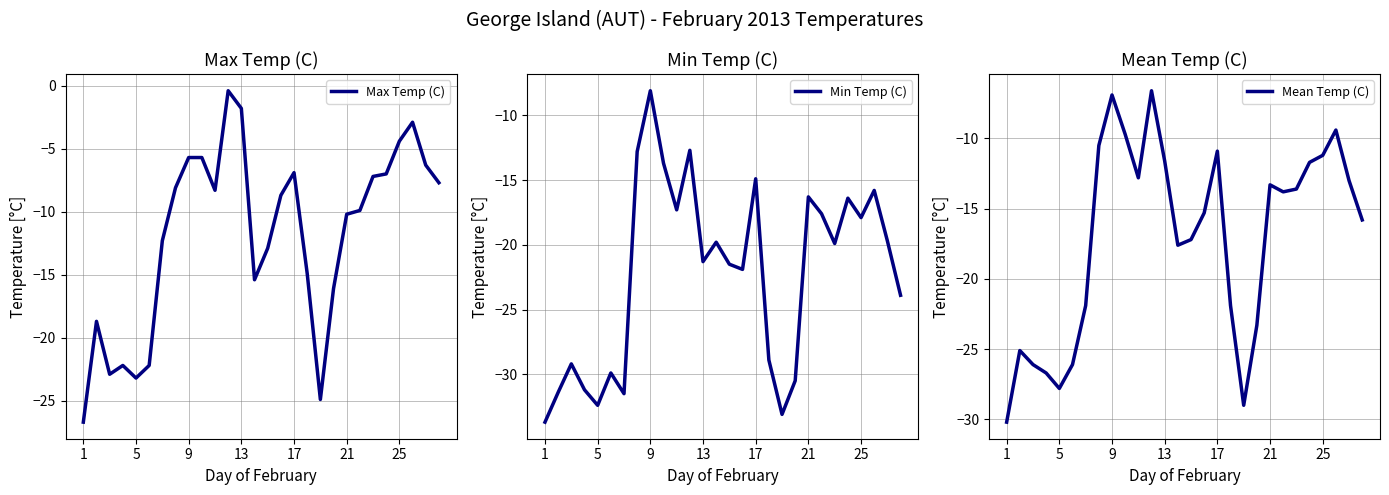

Rank the series by their average value, from highest to lowest.

Max Temp (C), Mean Temp (C), Min Temp (C)